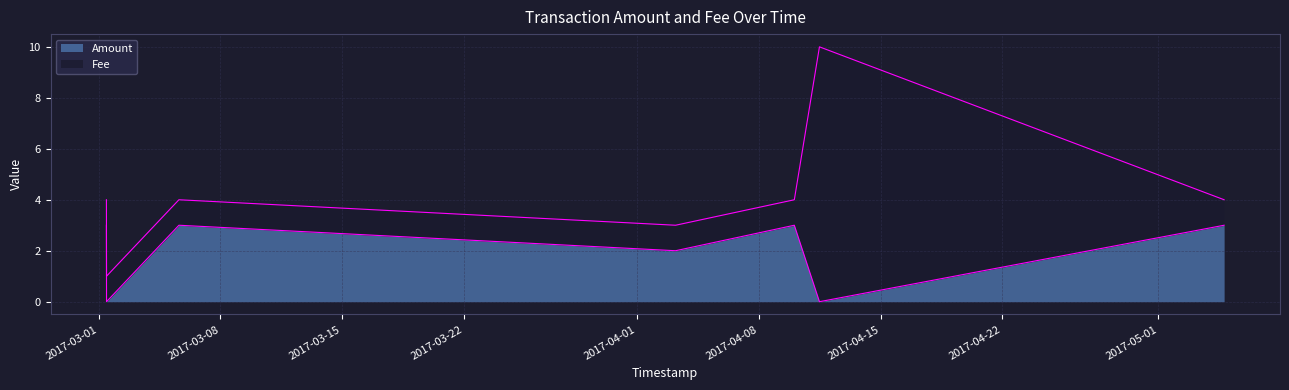

What is the maximum value for Amount?

3.0